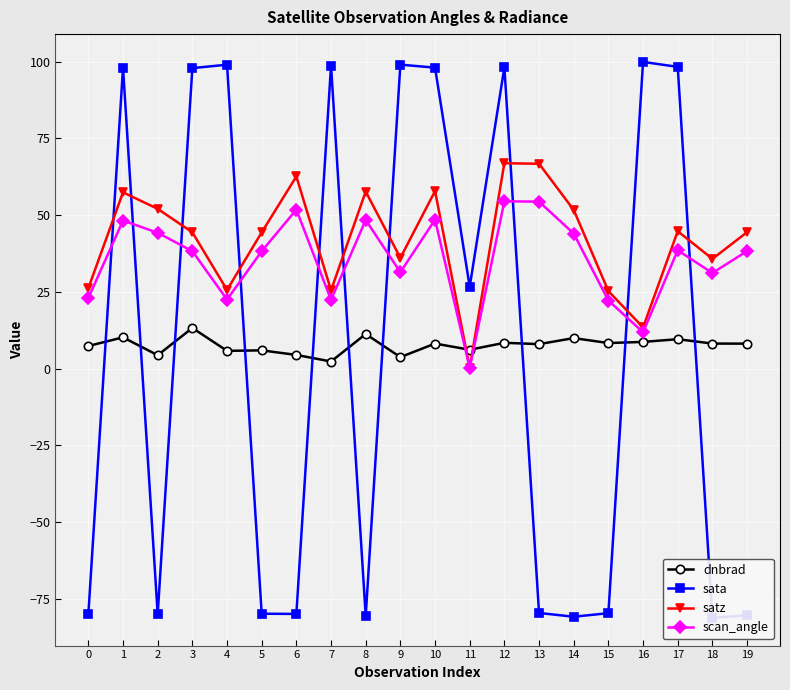

What is the difference between the second highest and second lowest values in the dnbrad series?

7.5